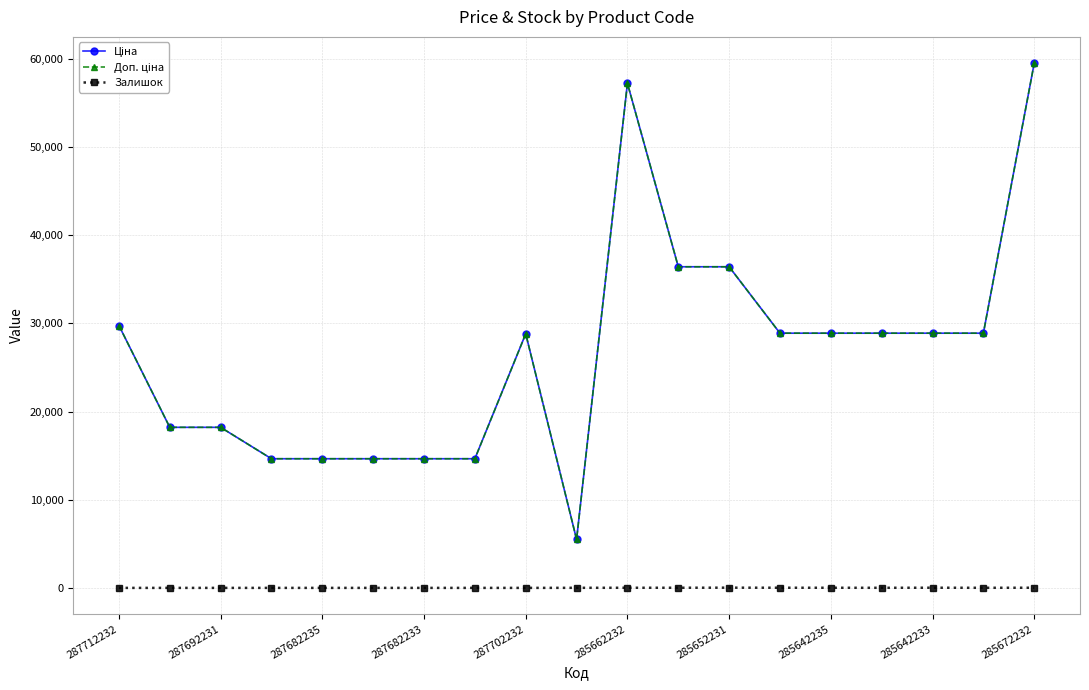

Does the chart have visible grid lines?

Yes